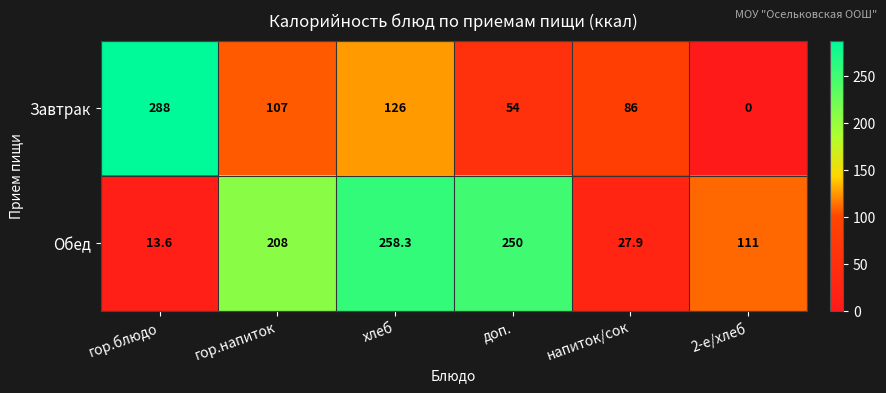

Which series has the largest range (max minus min)?

Завтрак